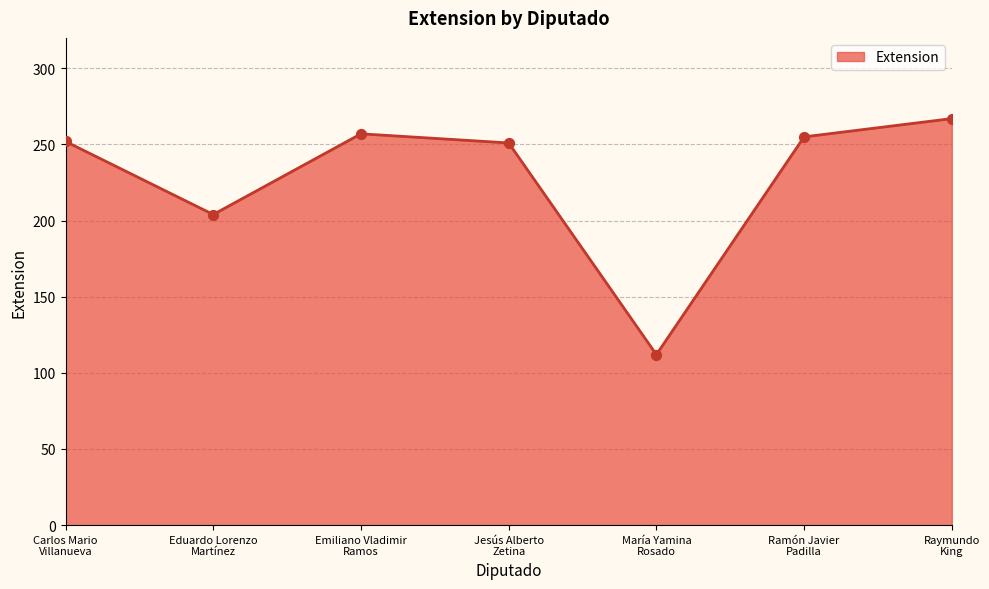

What is the change in value from Carlos Mario
Villanueva to Eduardo Lorenzo
Martínez?

-48